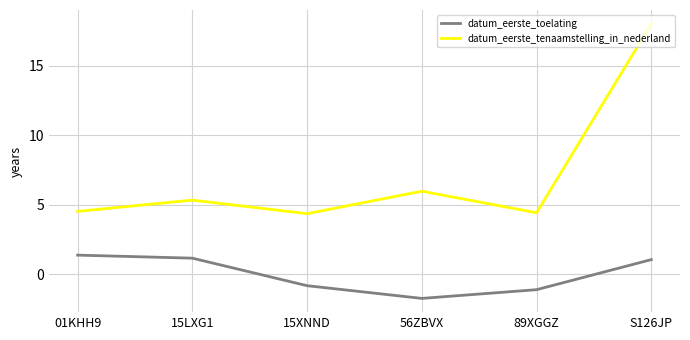

Where is datum_eerste_tenaamstelling_in_nederland nearest to the value 11?

56ZBVX